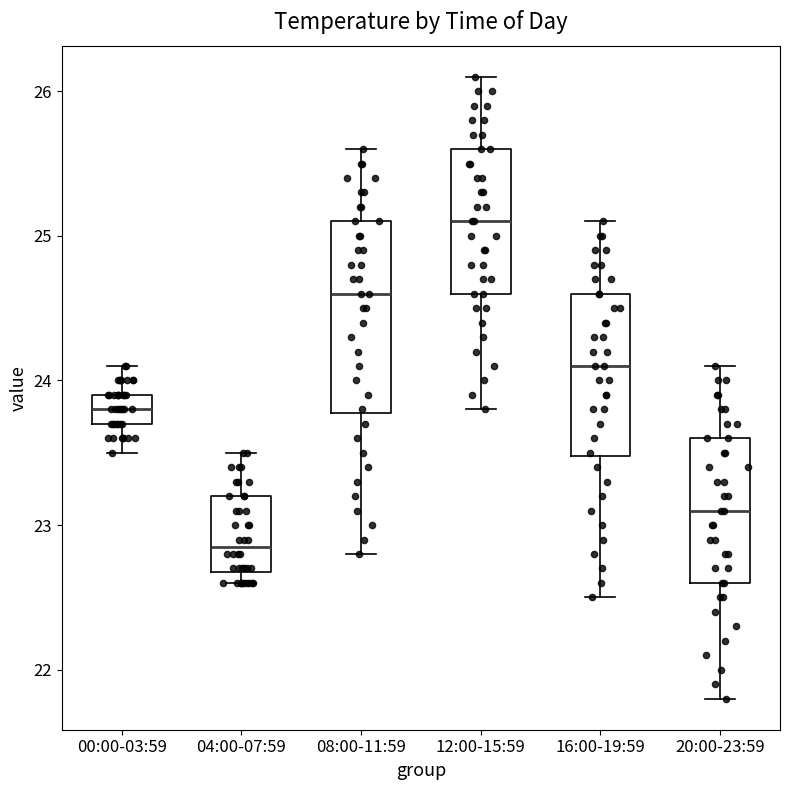

Reading left to right, read every box against the y-axis: the position of its median line, the range the box covers, and the ends of its whiskers. The values are not printed on the chart, so give them approximately, as read against the axis.

00:00-03:59: median 23.8, box 23.7 to 23.9, whiskers 23.5 to 24.1
04:00-07:59: median 22.9, box 22.7 to 23.2, whiskers 22.6 to 23.5
08:00-11:59: median 24.6, box 23.8 to 25.1, whiskers 22.8 to 25.6
12:00-15:59: median 25.1, box 24.6 to 25.6, whiskers 23.8 to 26.1
16:00-19:59: median 24.1, box 23.5 to 24.6, whiskers 22.5 to 25.1
20:00-23:59: median 23.1, box 22.6 to 23.6, whiskers 21.8 to 24.1